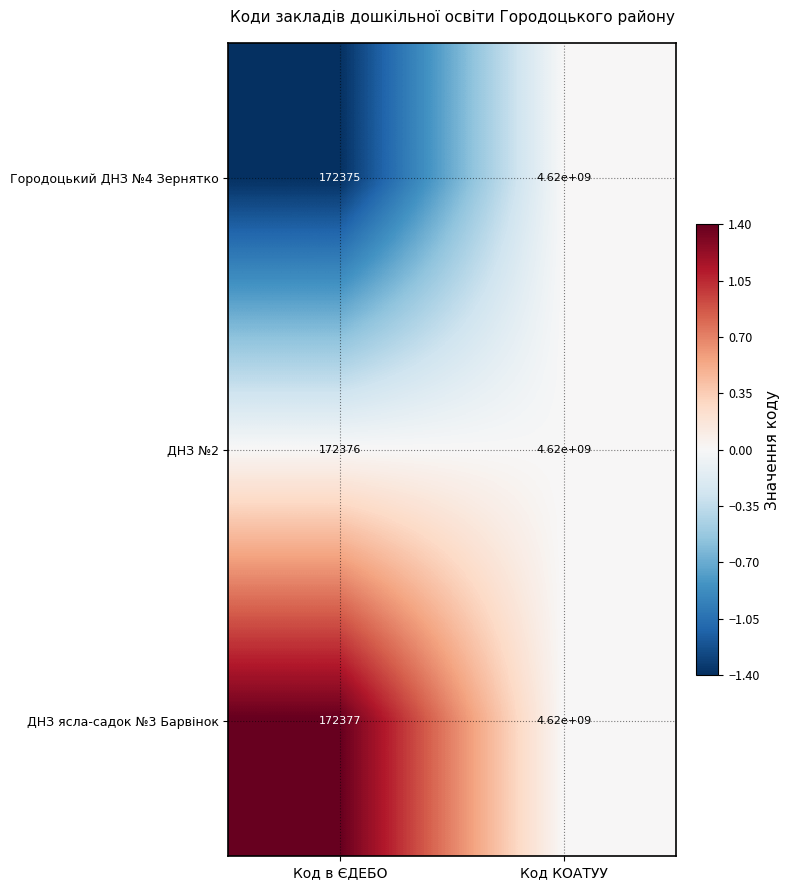

At which category is the sum across all series the highest?

Код КОАТУУ